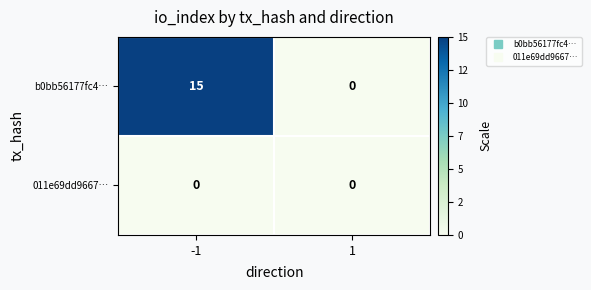

Reading left to right, transcribe all the data shown in this chart.

b0bb56177fc4…: 15	0
011e69dd9667…: 0	0